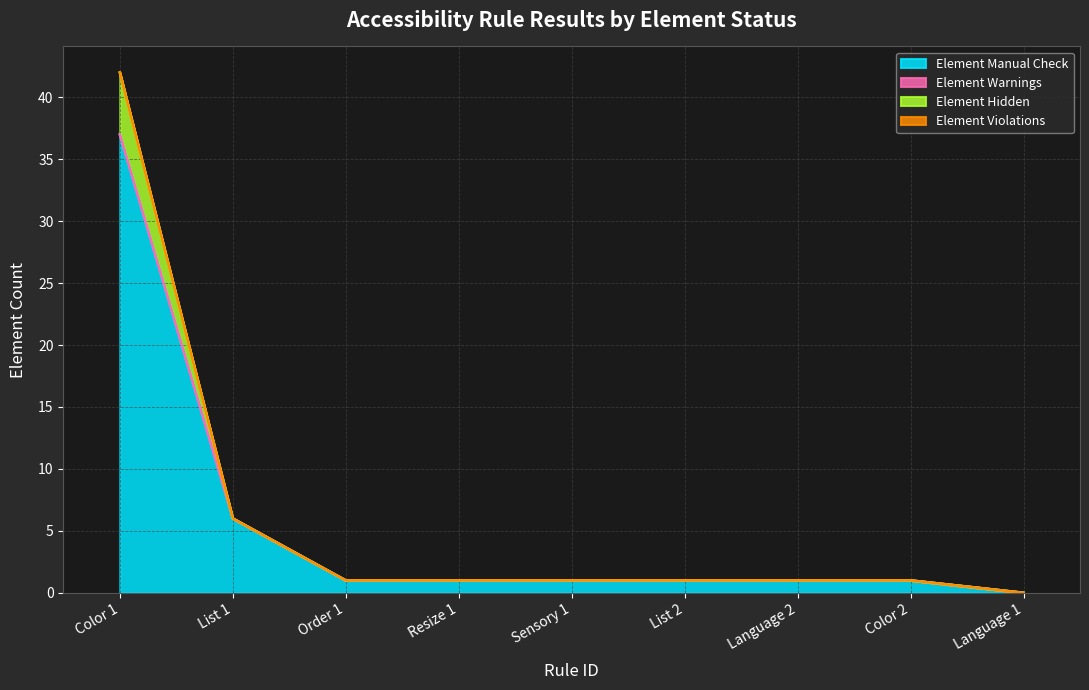

Does the chart display data point markers on the line(s)?

No